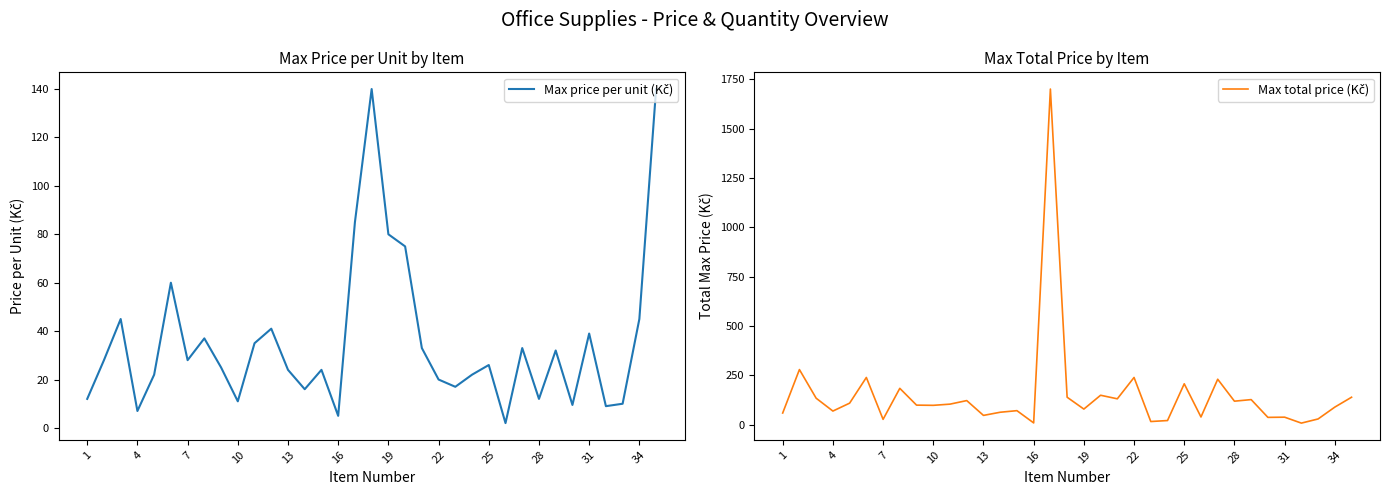

What is the difference between the maximum and minimum values in the Max total price (Kč) series?

1691.0